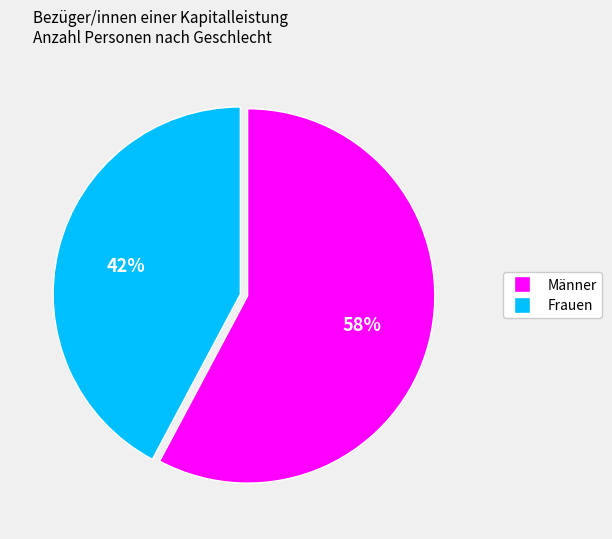

To the nearest percent, what is the difference between the largest and smallest slice percentages?

16%